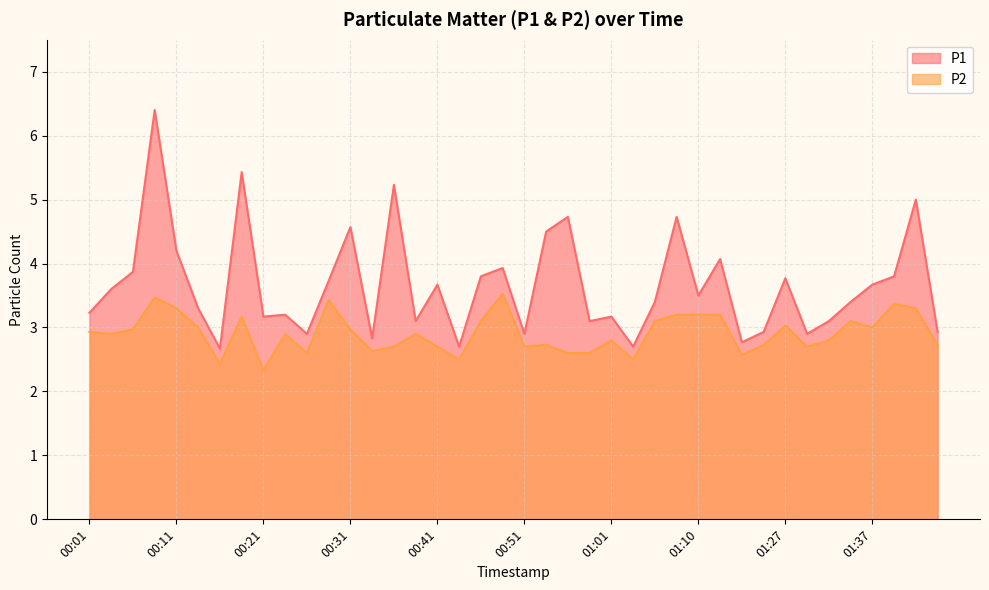

Does the chart display data point markers on the line(s)?

No